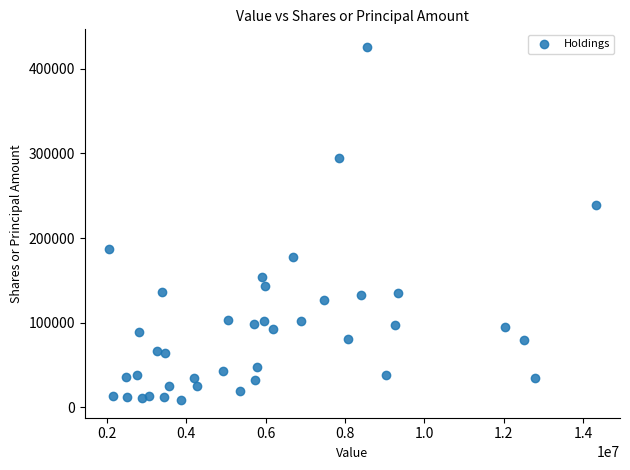

What Y value in the scatter plot is closest to 217264?

239546